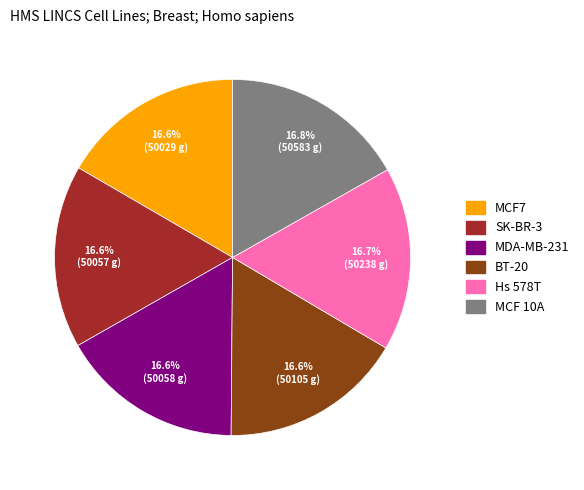

Is there any slice that represents more than half of the pie?

No